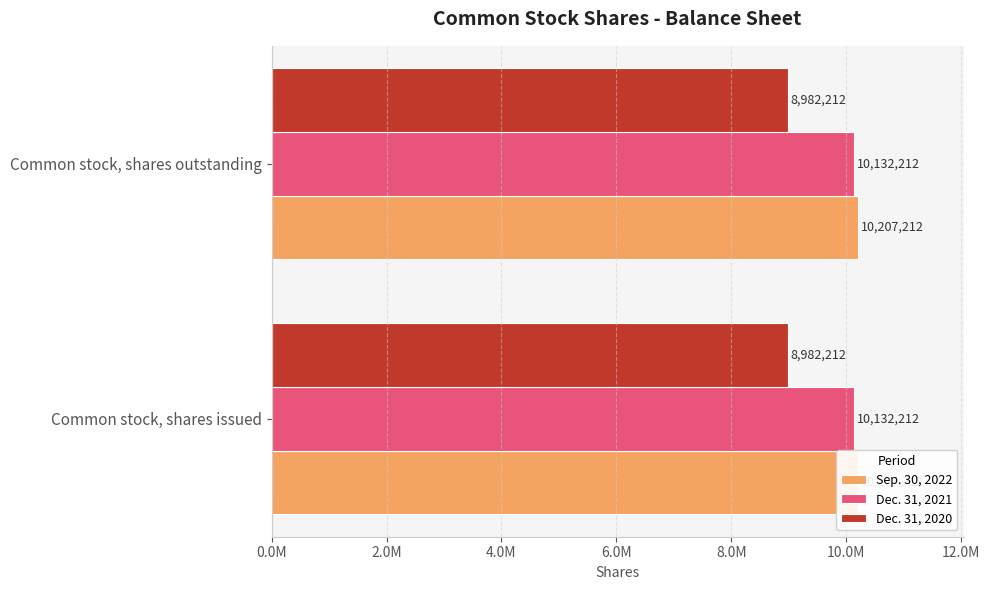

Reading left to right, extract all data points from this chart.

Sep. 30, 2022: 10207212	10207212
Dec. 31, 2021: 10132212	10132212
Dec. 31, 2020: 8982212	8982212